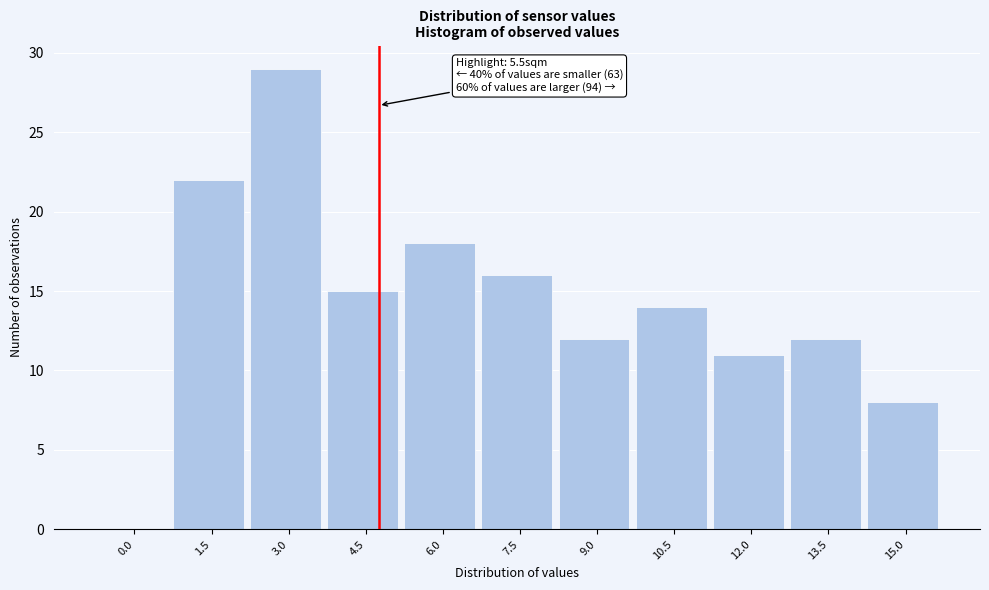

Reading right to left, list all the values displayed in this chart.

15.0=8	13.5=12	12.0=11	10.5=14	9.0=12	7.5=16	6.0=18	4.5=15	3.0=29	1.5=22	0.0=0